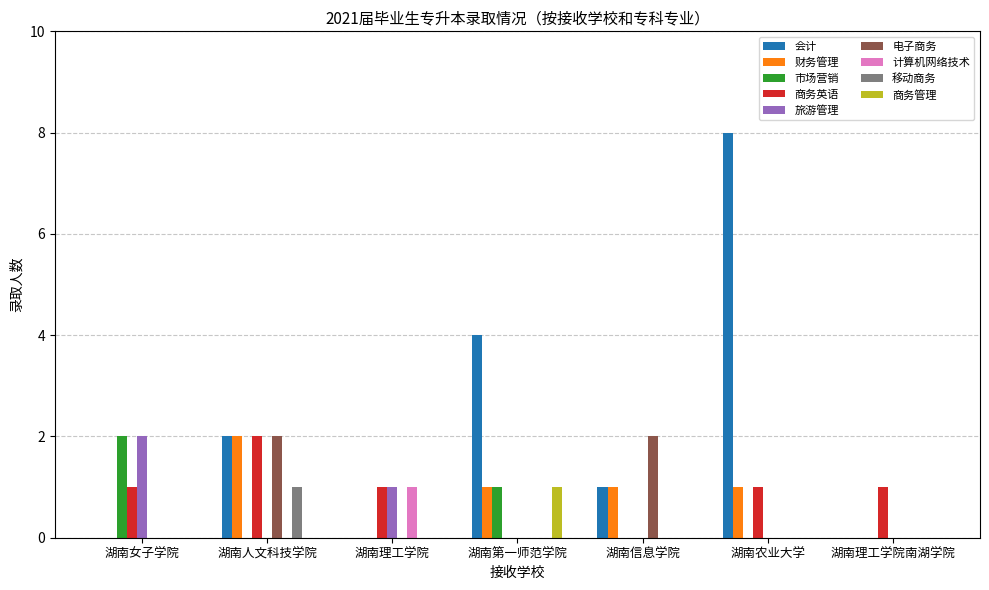

What is the total value across all series at 湖南人文科技学院?

9